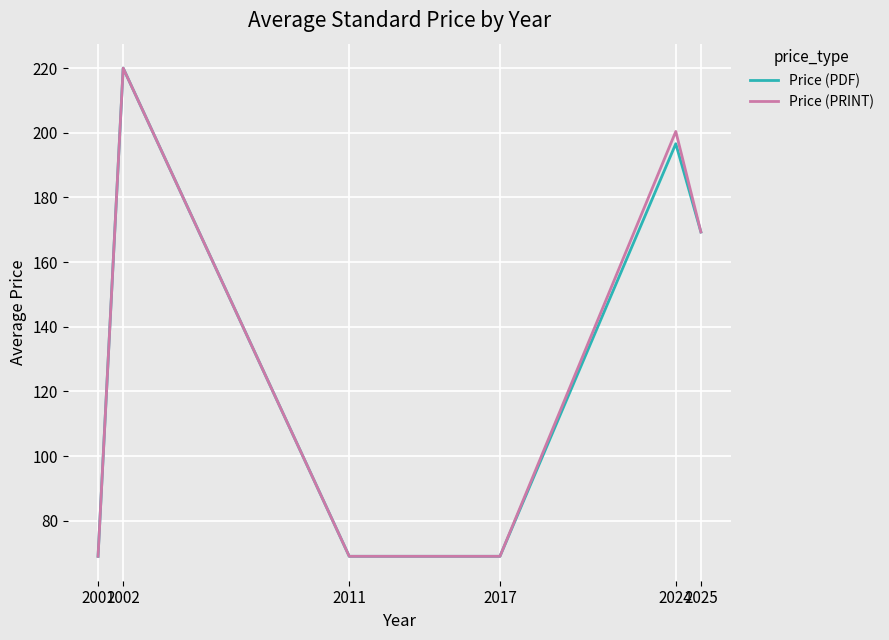

What is the lowest value of the Price (PRINT) series?

69.0